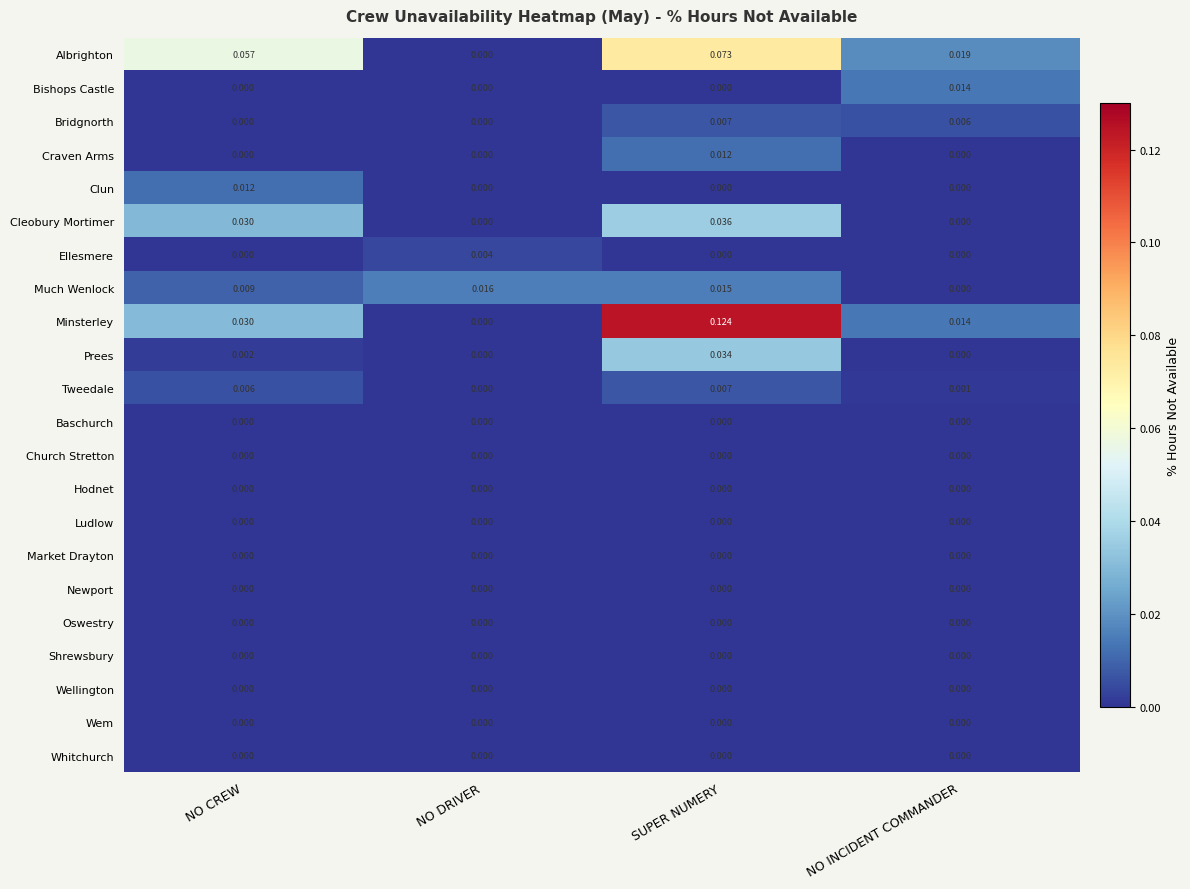

Which category has the highest value in the Craven Arms series?

SUPER NUMERY